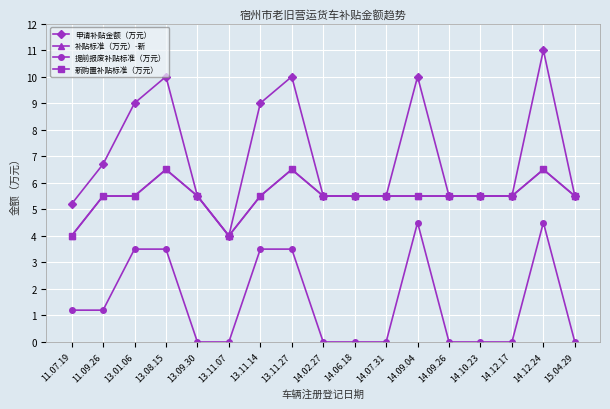

What is the label of the 15th point from the right?

13.01.06